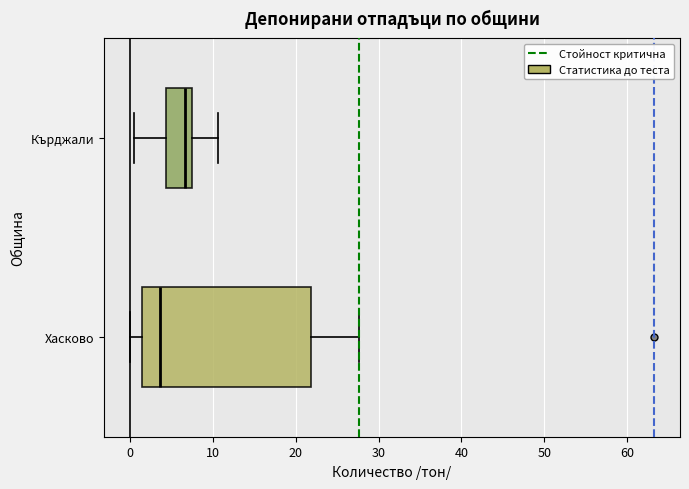

Which box is the widest, from its left edge to its right edge?

Хасково